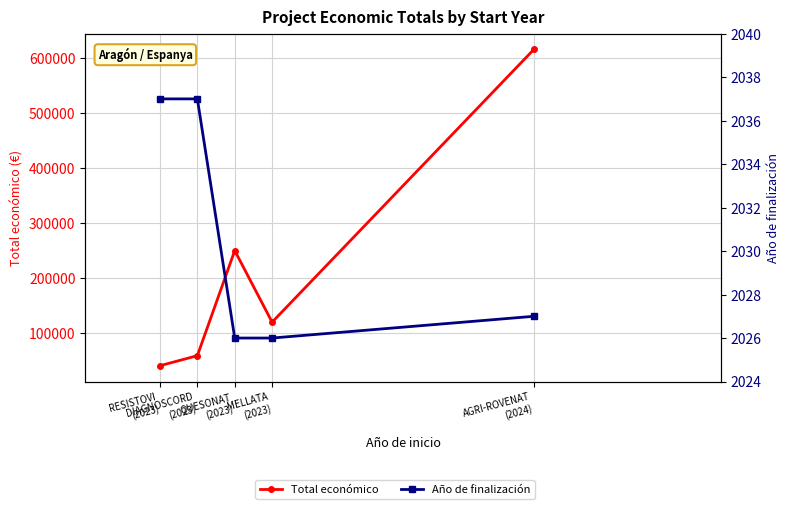

Which category has the lowest value across all series?

QUESONAT
(2023)